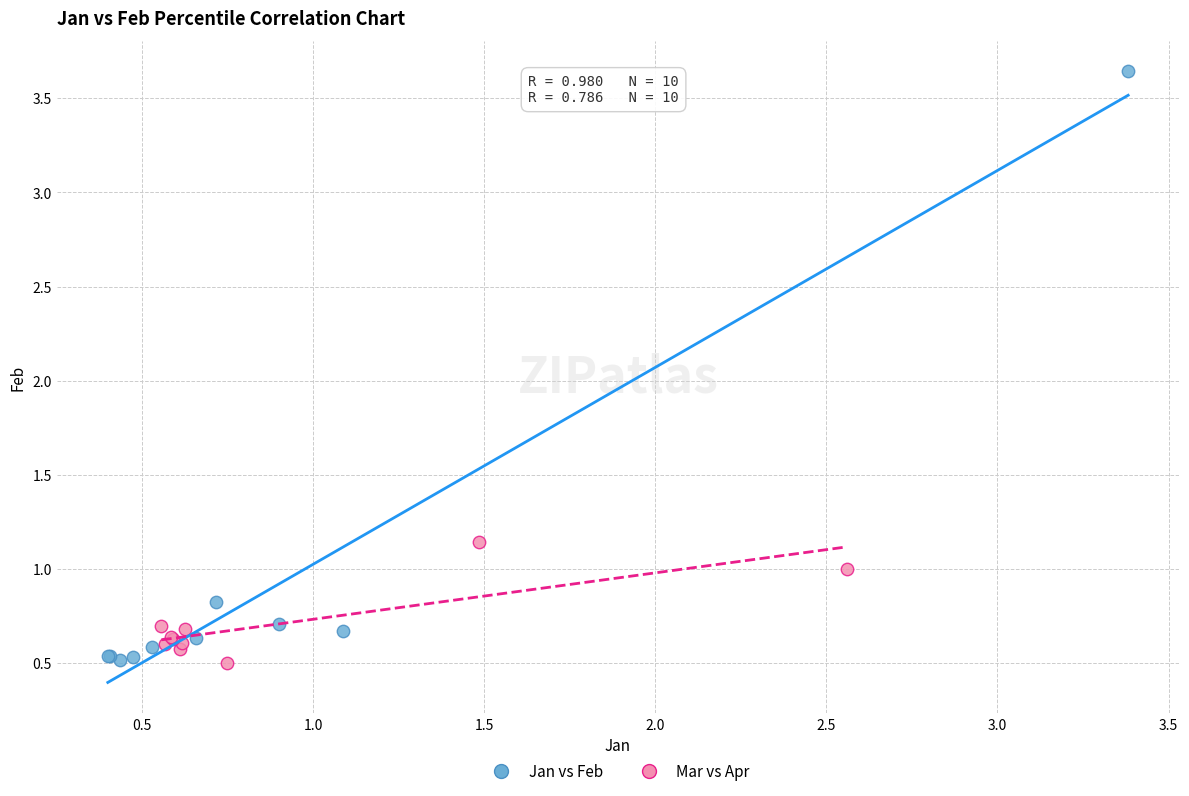

Which series contains the highest Y value?

Jan vs Feb